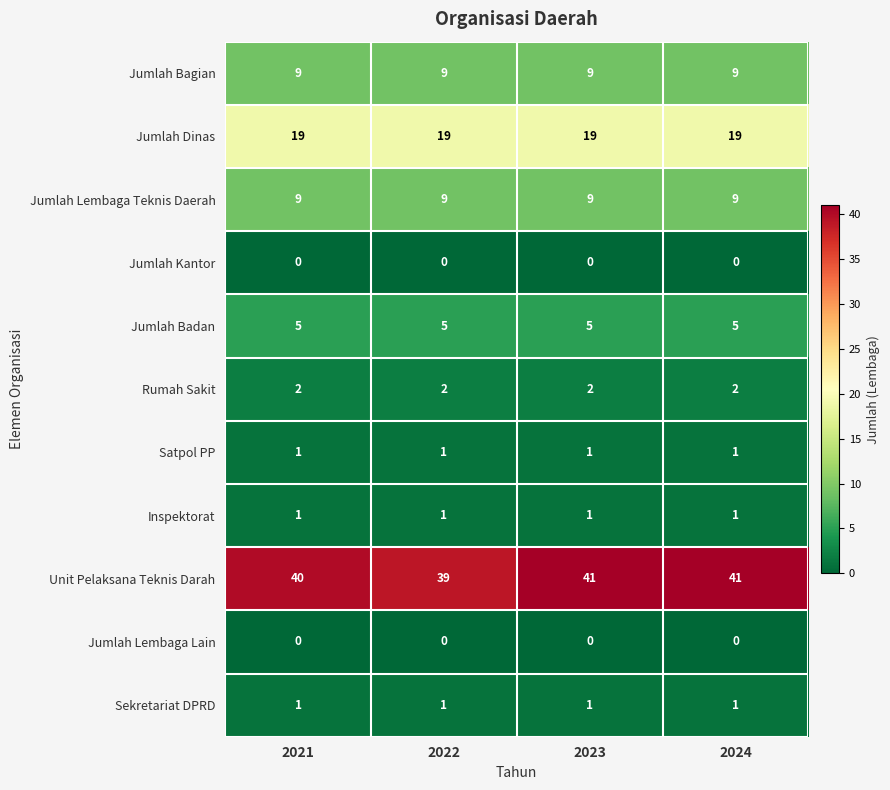

What is the approximate value of Jumlah Lembaga Teknis Daerah at 2023?

9